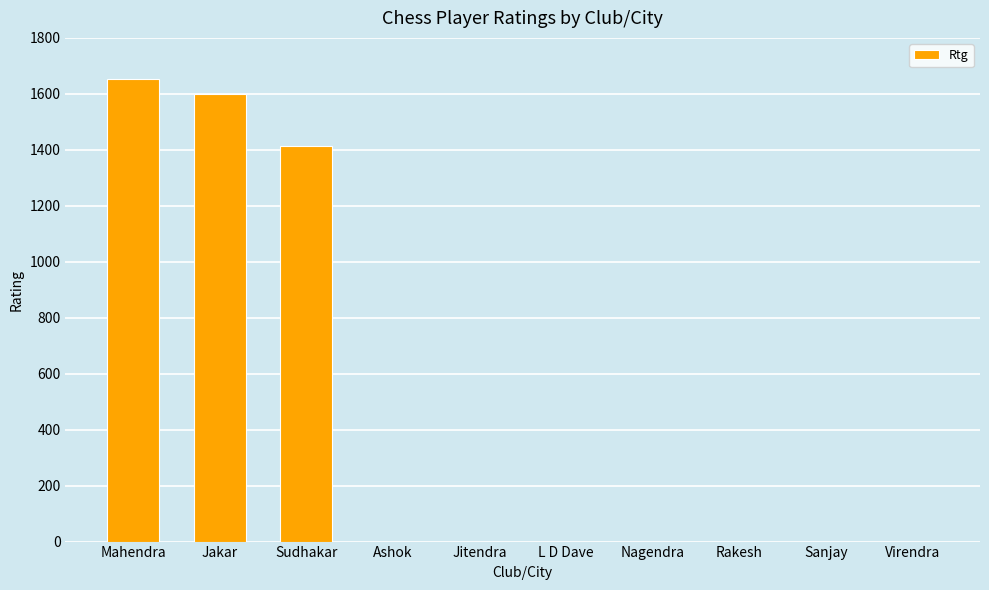

What is the change in value from Jakar to Virendra?

-1598